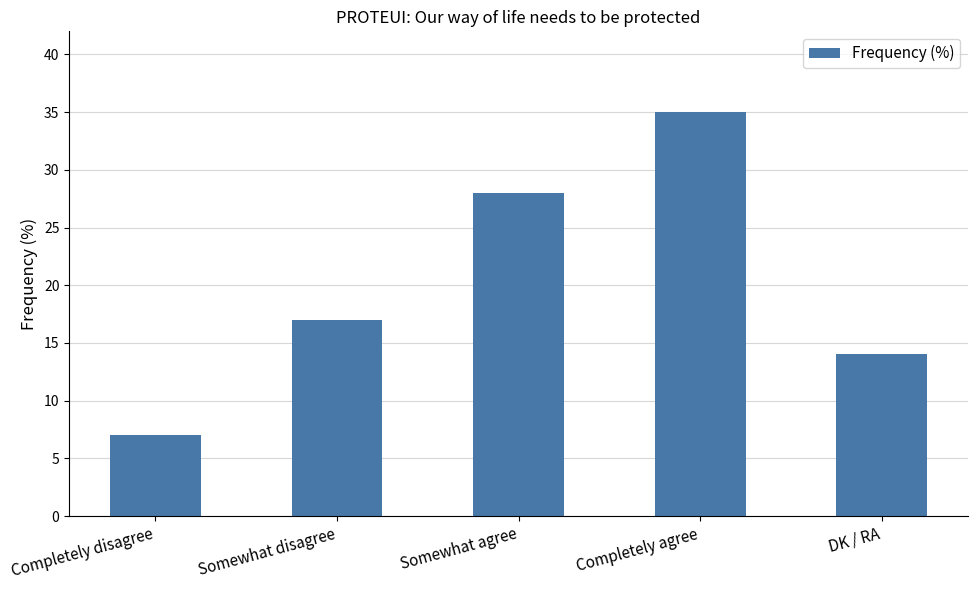

Reading left to right, list all the values displayed in this chart.

Completely disagree=7	Somewhat disagree=17	Somewhat agree=28	Completely agree=35	DK / RA=14